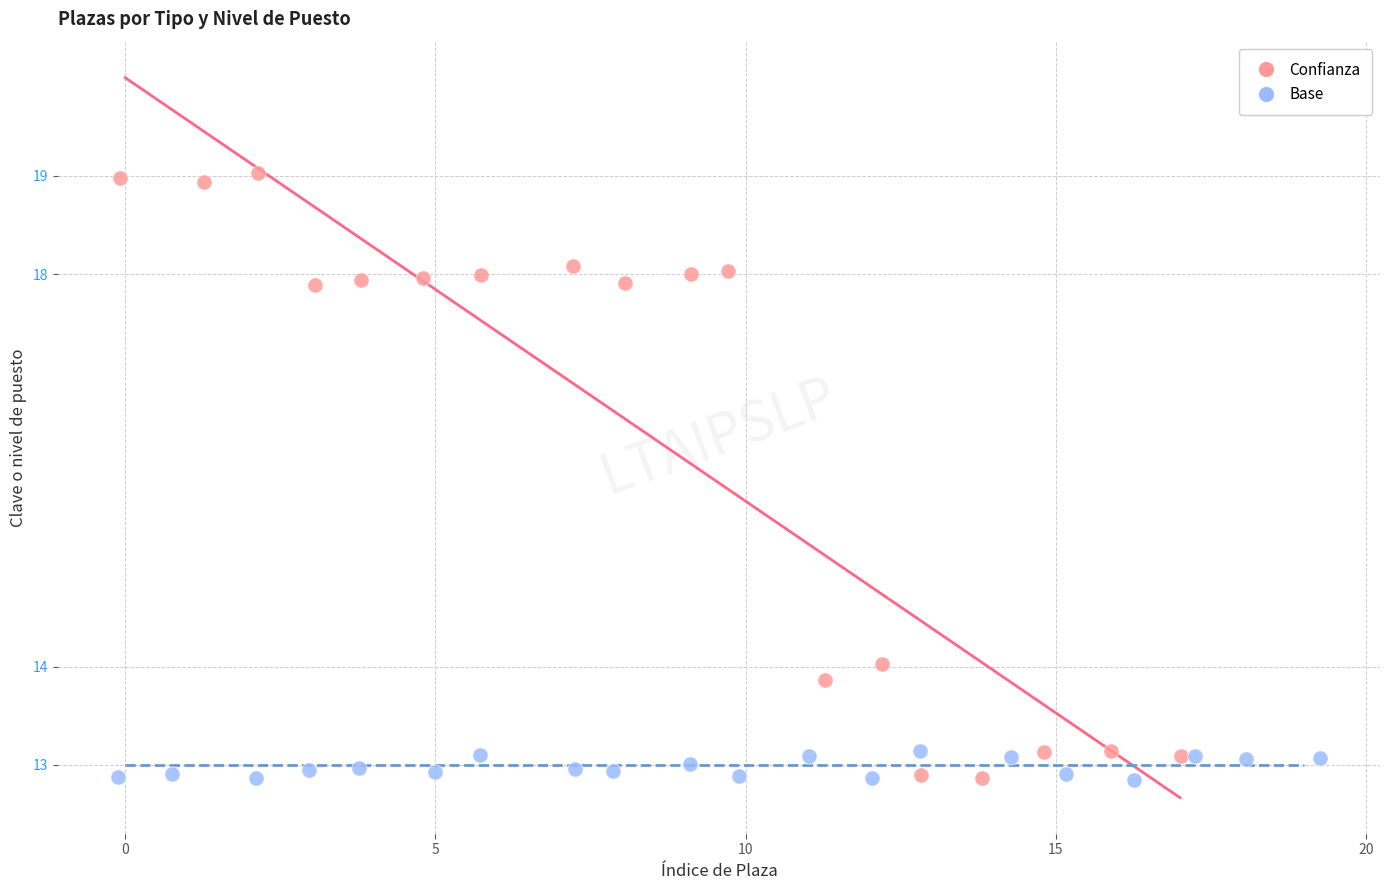

Which series reaches the maximum Y coordinate?

Confianza